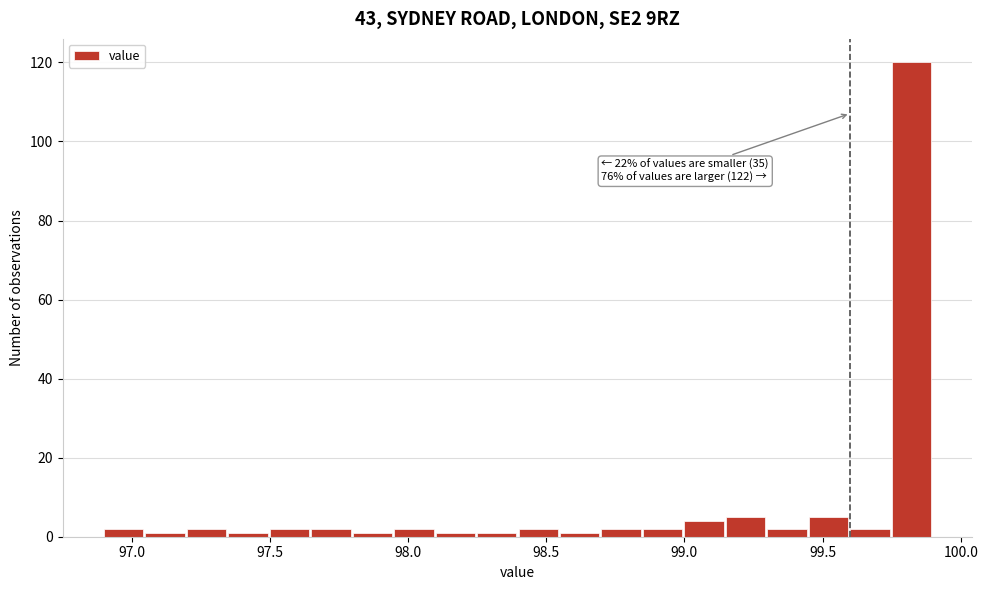

Read against the x-axis, roughly where is the centre of the tallest bar?

99.80